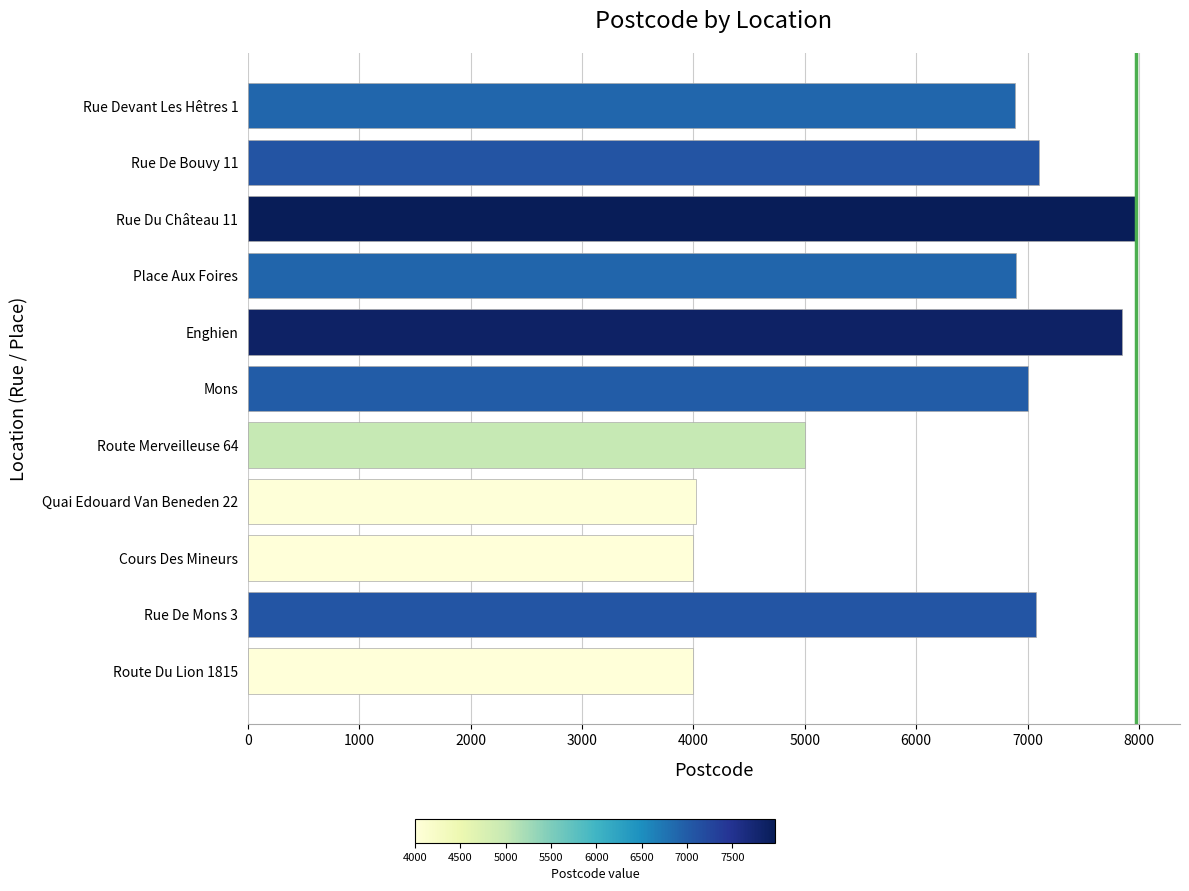

What is the greatest value displayed?

7970